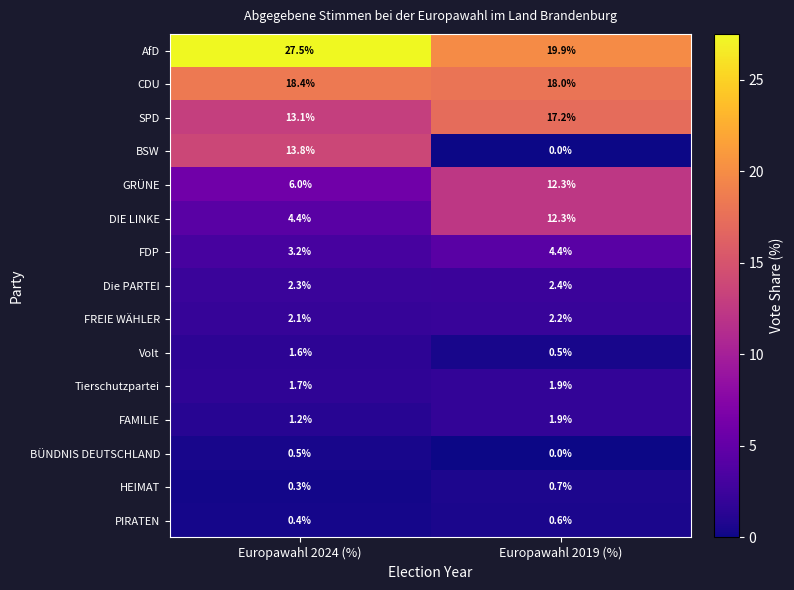

At which category does the chart reach its peak across all series?

Europawahl 2024 (%)